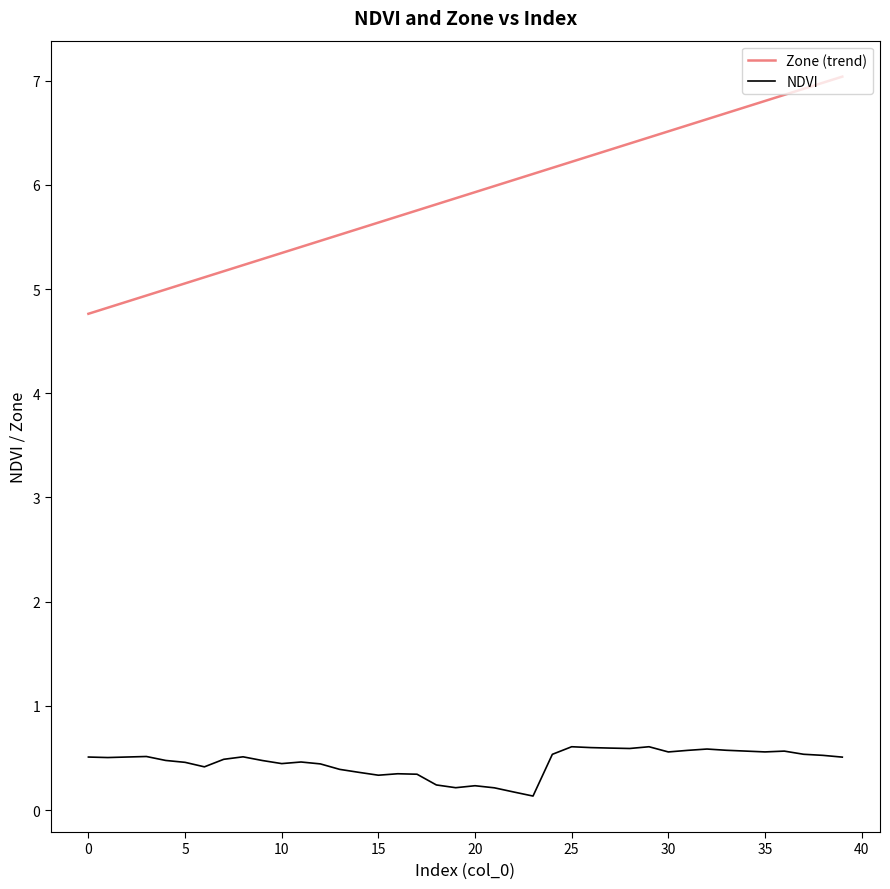

List the series in order of their peak value, lowest first.

NDVI, Zone (trend)